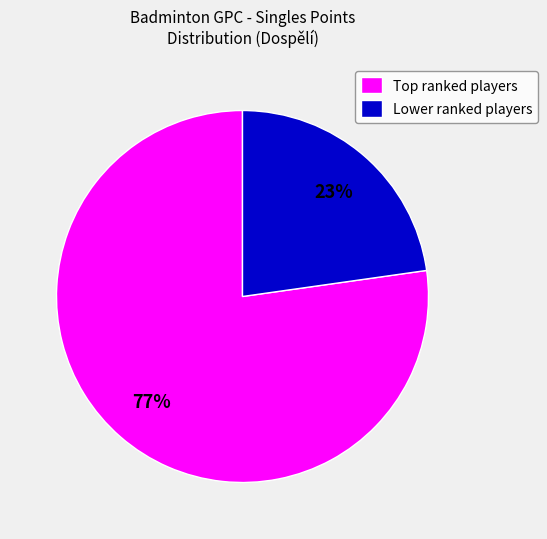

Does any single category account for the majority?

Yes